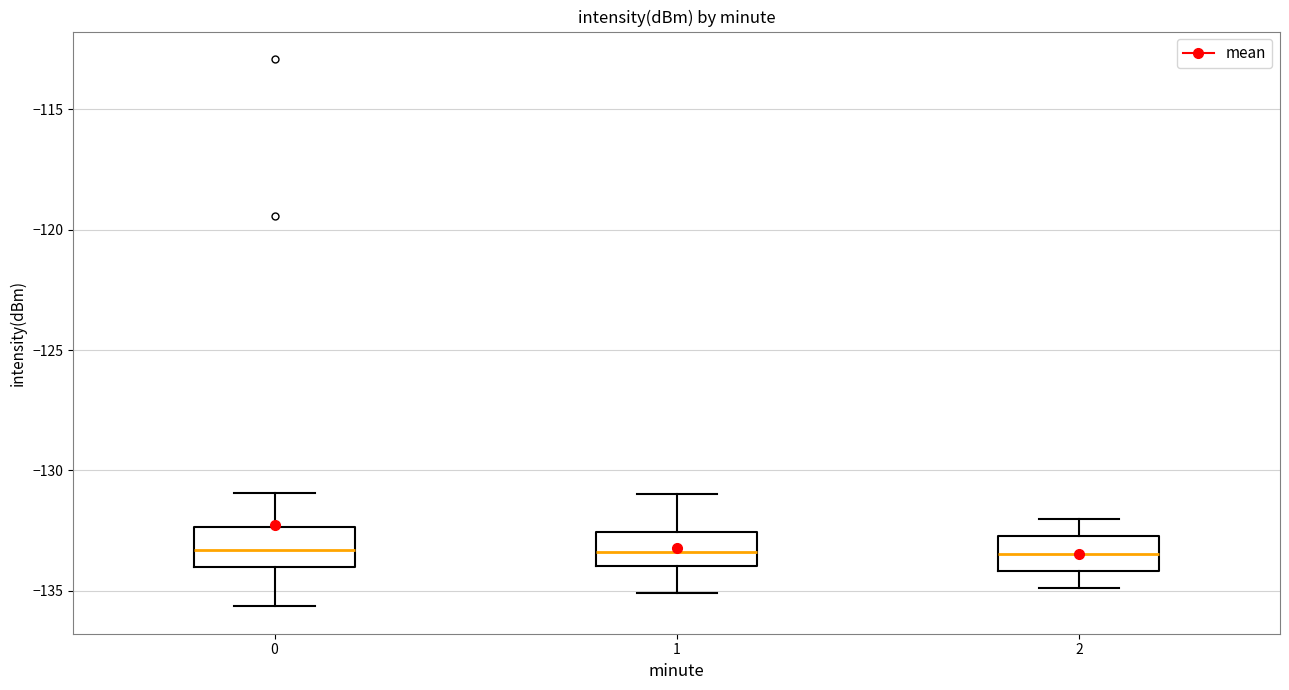

Where does the lower whisker of the box at x = 2 end on the y-axis? The values are not printed on the chart, so give them approximately, as read against the axis.

-135.0